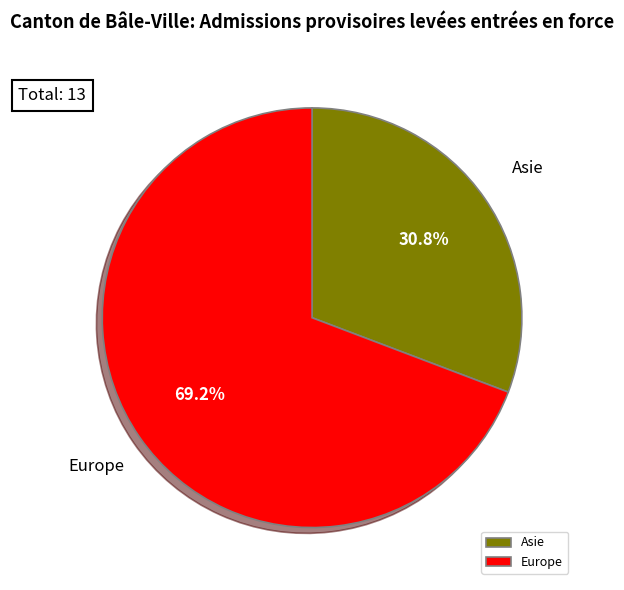

Does Europe account for over 50% of the chart?

Yes